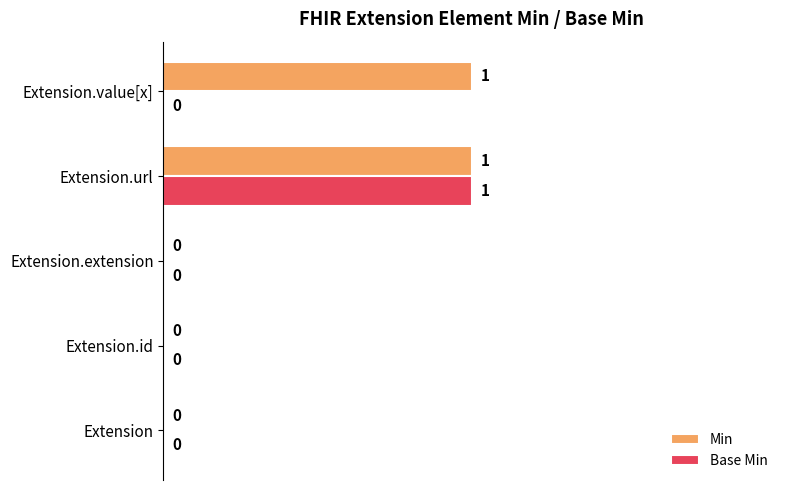

Which series changed the most between Extension and Extension.value[x]?

Min